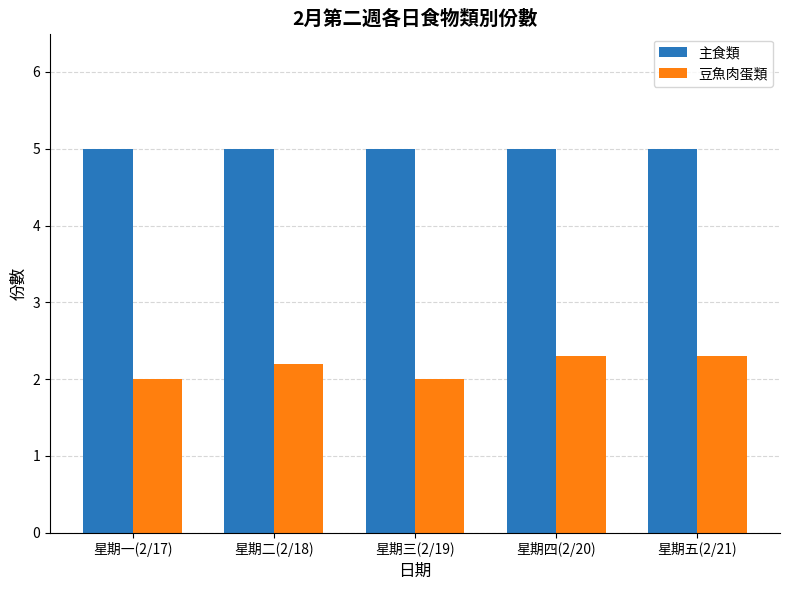

Count the number of data series in this chart.

2